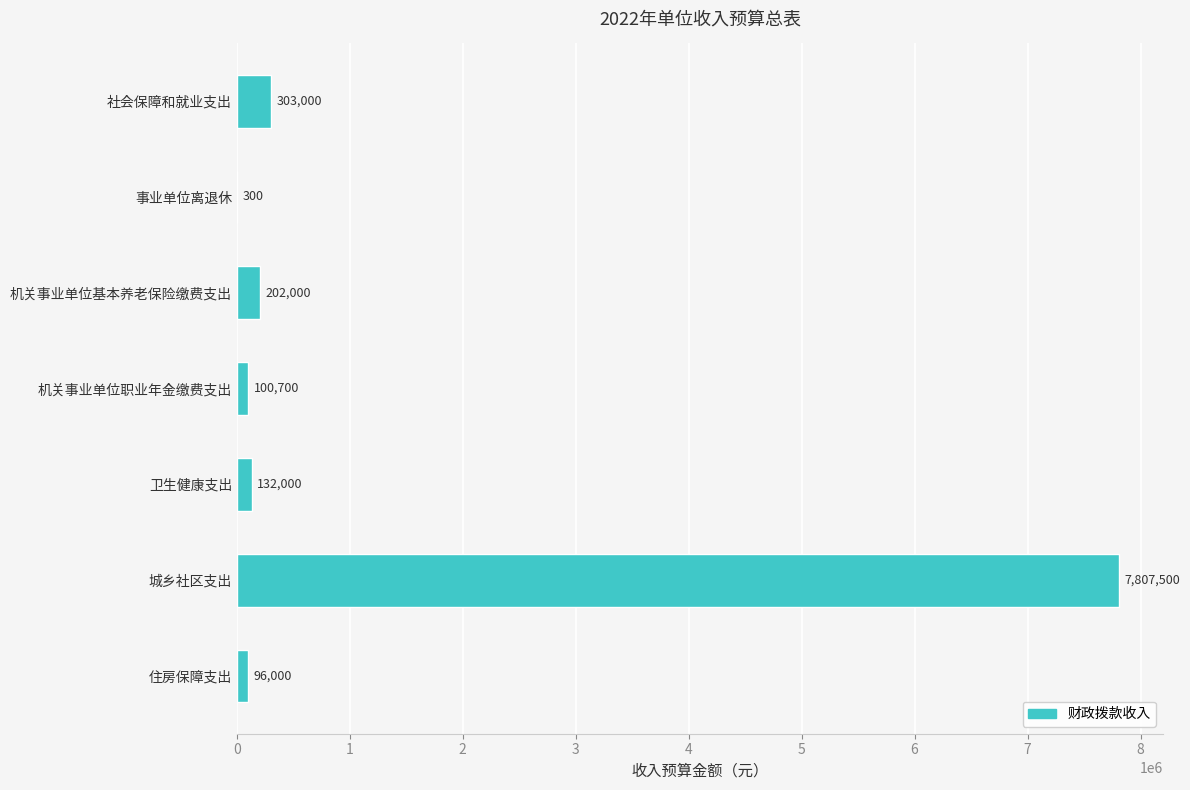

What is the sum of all values?

8641500